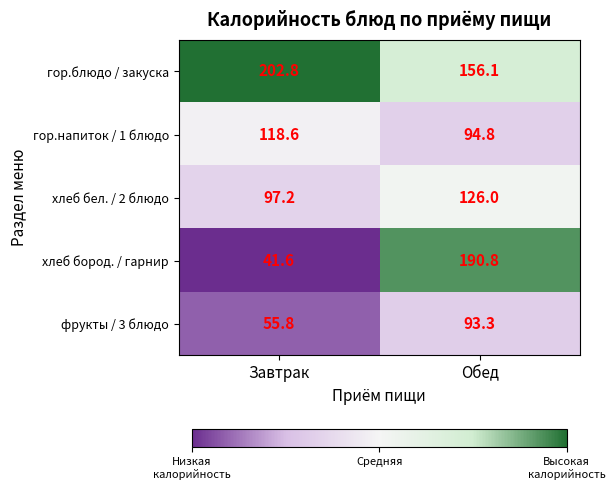

What is the difference between the highest and lowest values at Обед?

97.5